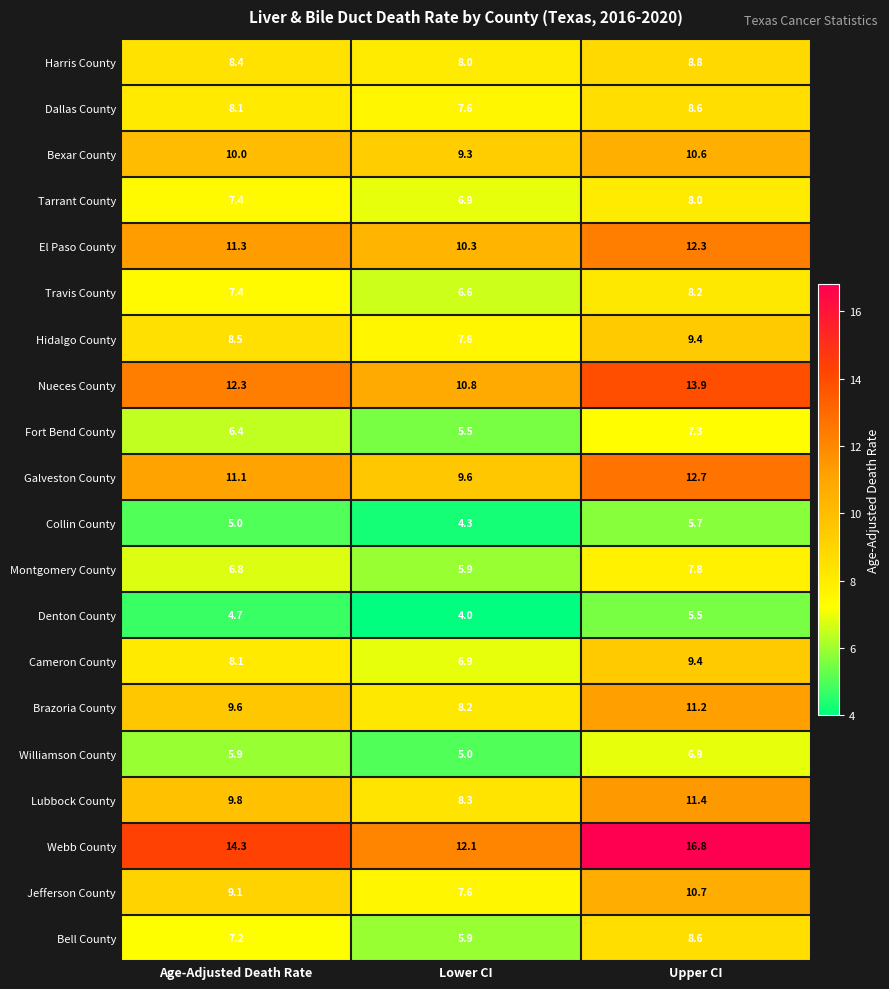

The value of Denton County at Upper CI is 8.4. True or false?

False